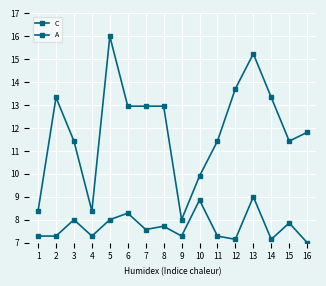

Rank the series by their maximum value, from highest to lowest.

C, A